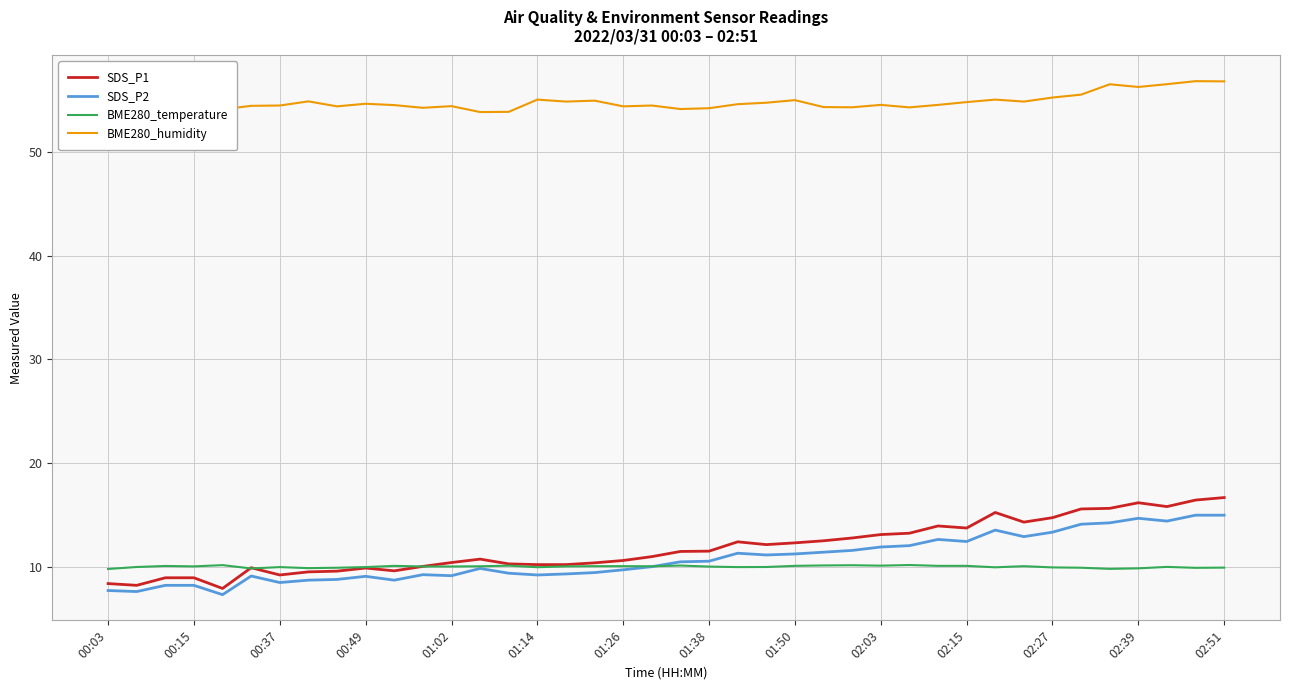

What is the maximum value for SDS_P2?

15.0